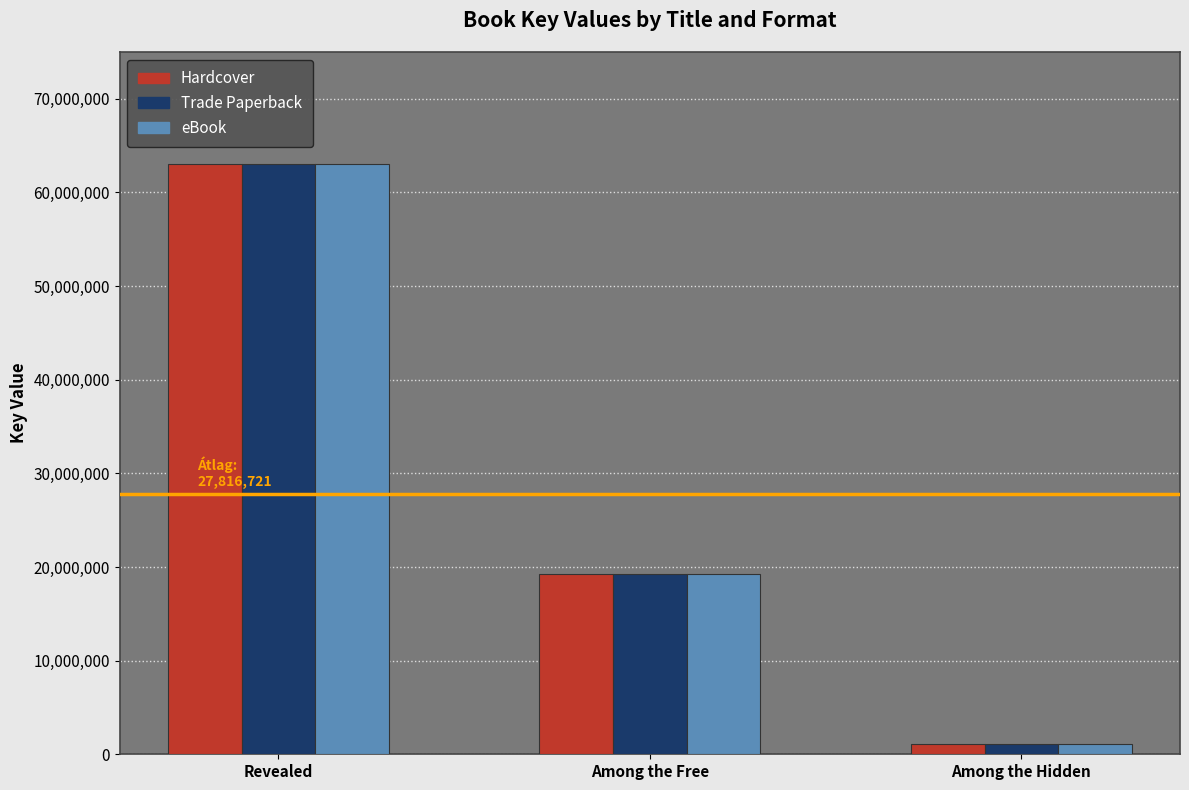

True or false: Hardcover has a value of 63046378 at Revealed.

True